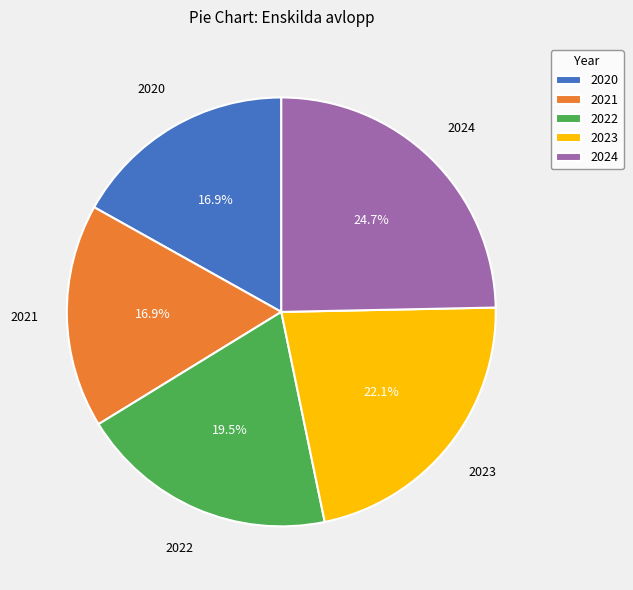

To the nearest percent, what is the combined percentage of 2023 and 2020?

39%